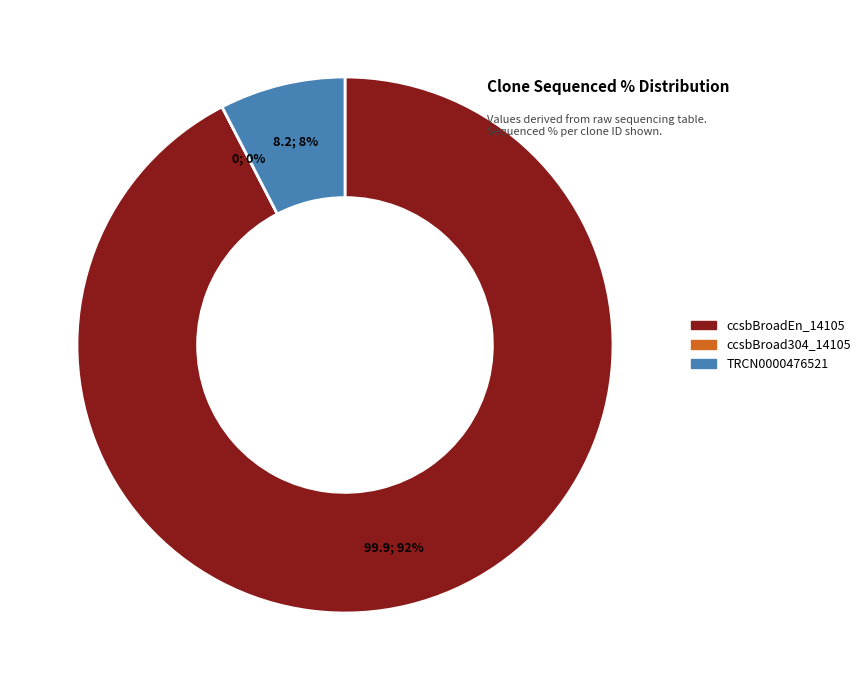

Count the number of slices in the pie.

3